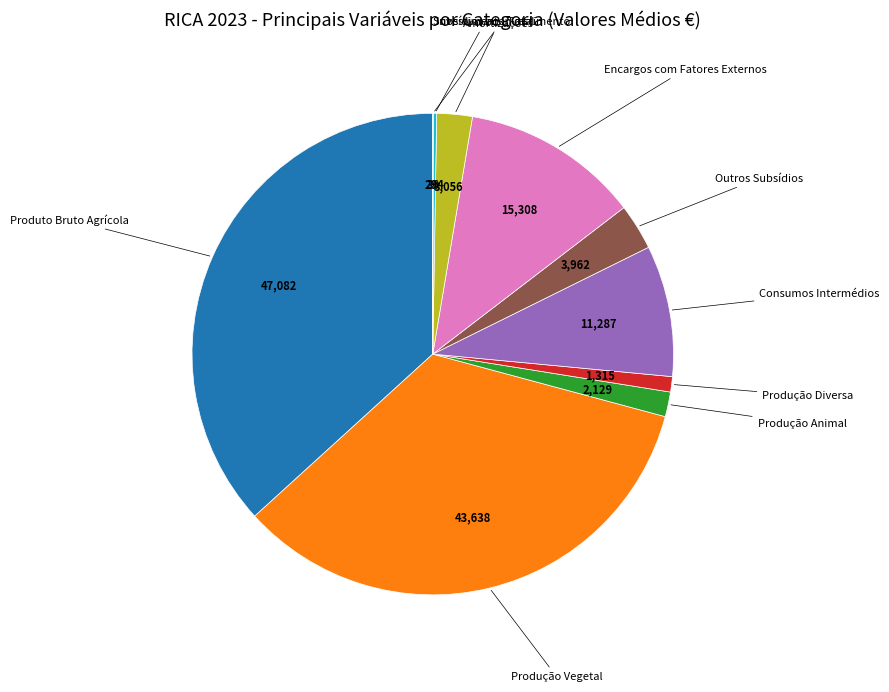

Does any single category account for the majority?

No